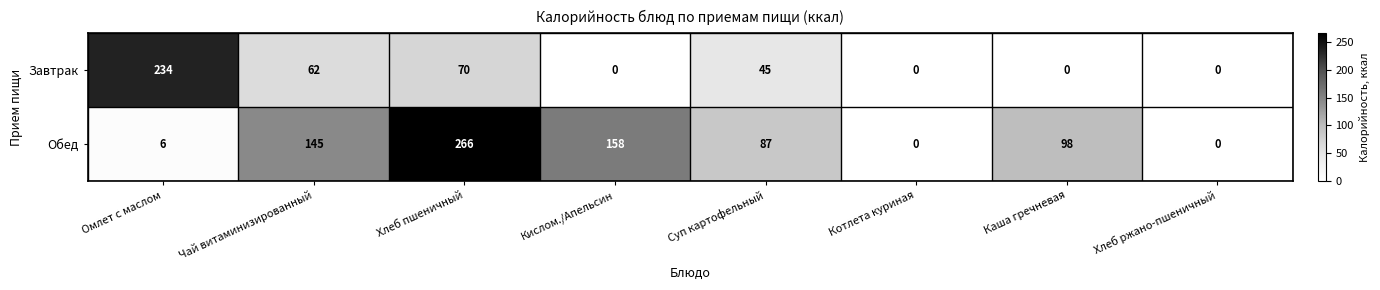

Count the number of data series in this chart.

2